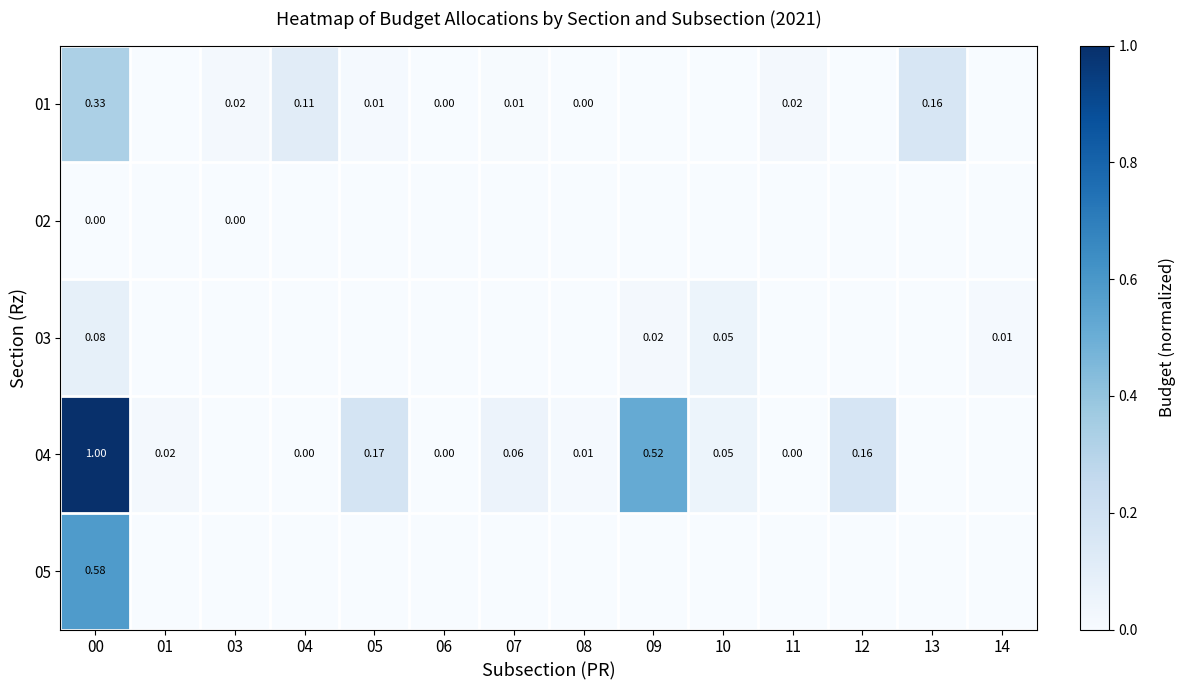

Which series has the largest range (max minus min)?

04